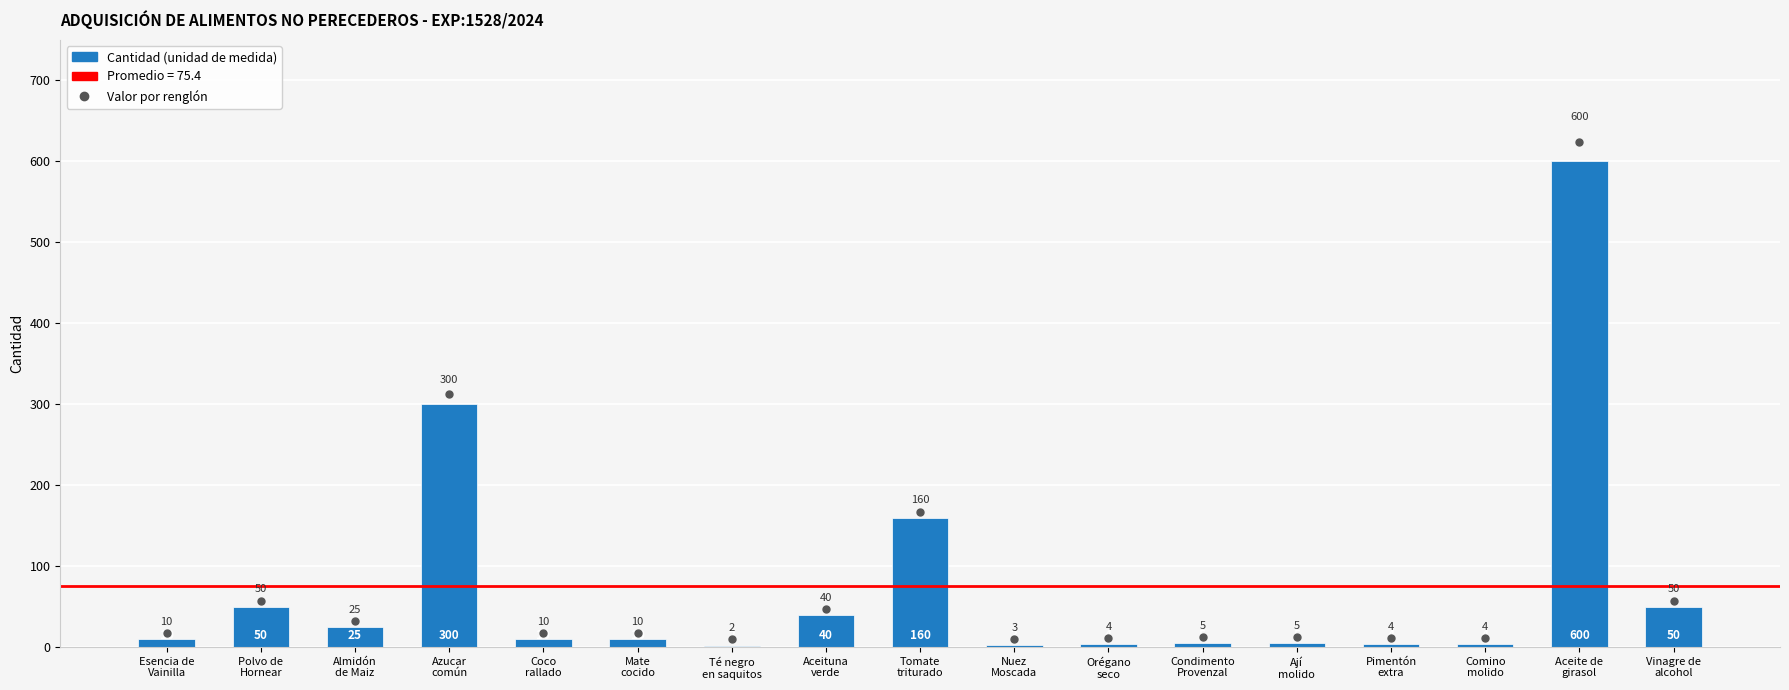

Is it true that the value at Almidón
de Maiz is 25?

True